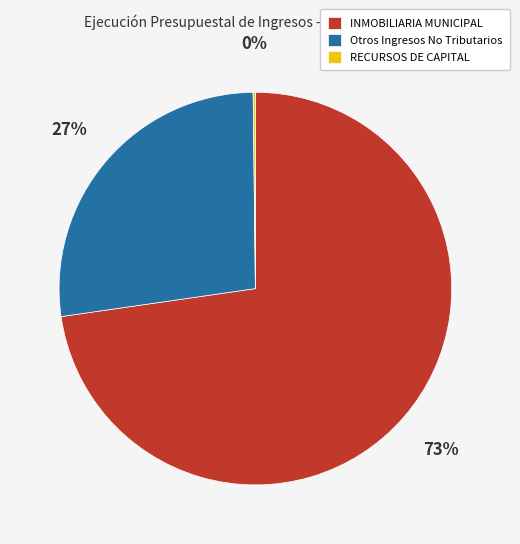

Is it true that Otros Ingresos No Tributarios is 36% of the pie?

False